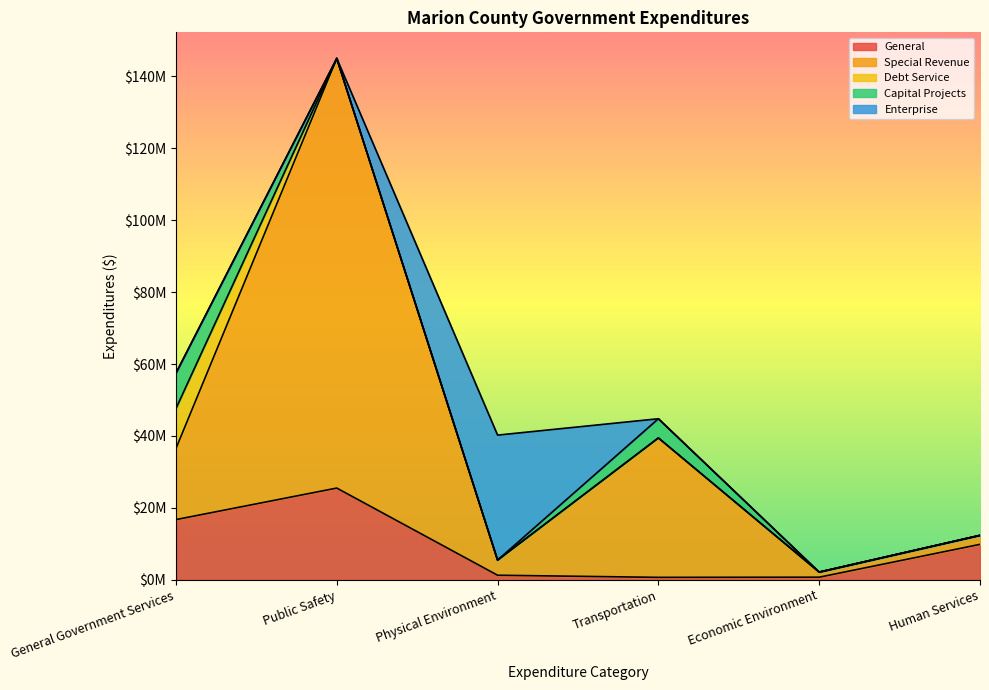

Reading left to right, extract all data points from this chart.

General: 16724930	25496696	1249877	657018	701367	9839792
Special Revenue: 19780898	119518555	4213450	38785664	1419313	2501092
Debt Service: 11103891	0	0	0	0	0
Capital Projects: 9841757	0	0	5336784	0	0
Enterprise: 0	0	34765928	0	0	0